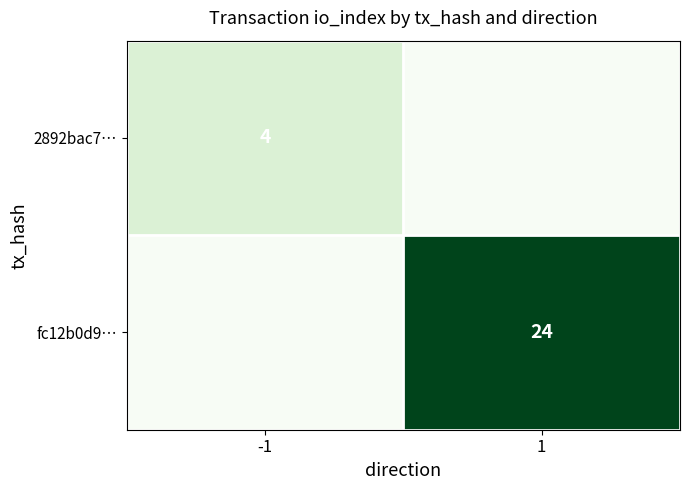

The value of fc12b0d9… at 1 is 12. True or false?

False